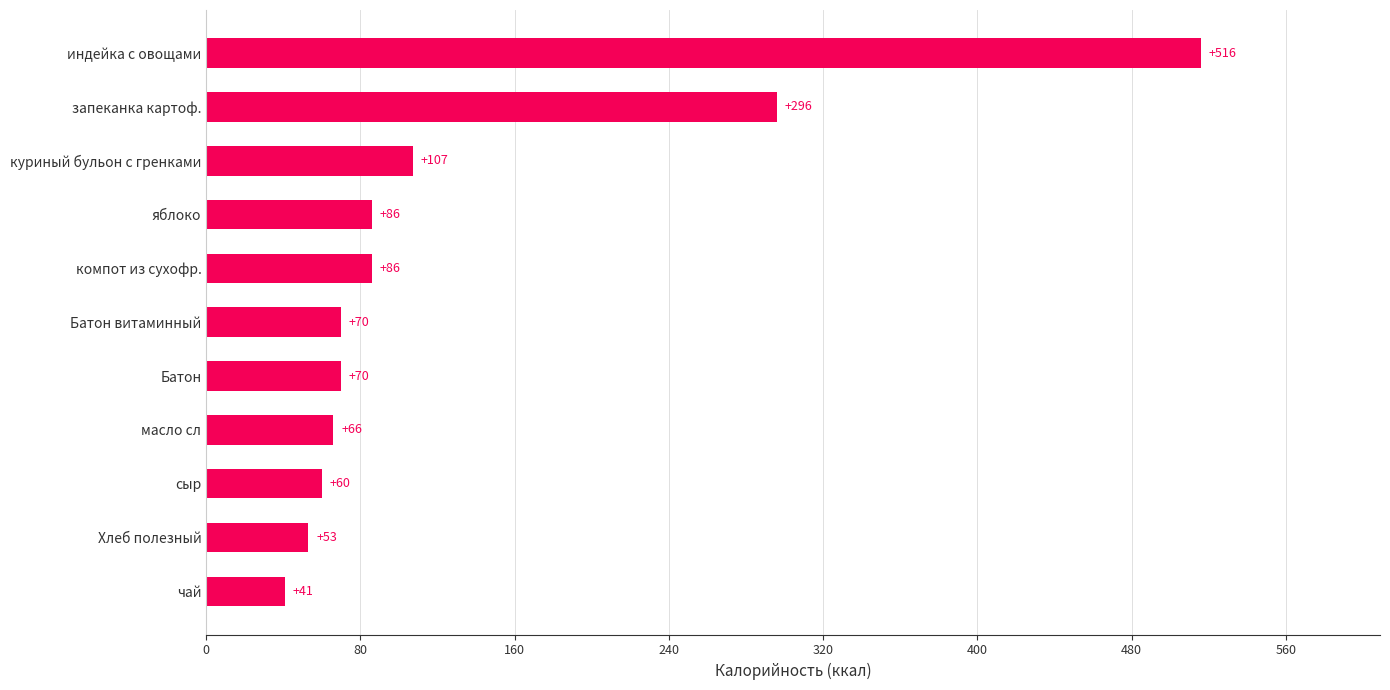

The value at индейка с овощами is 516. True or false?

True